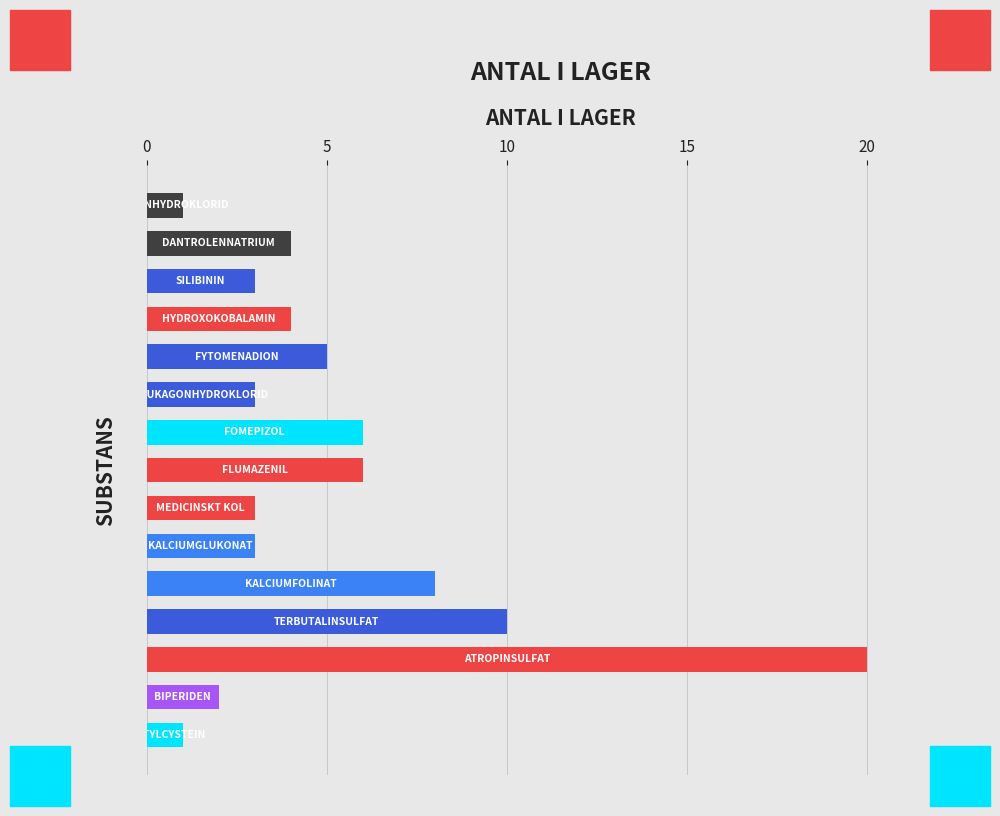

How many bars are there in total?

15